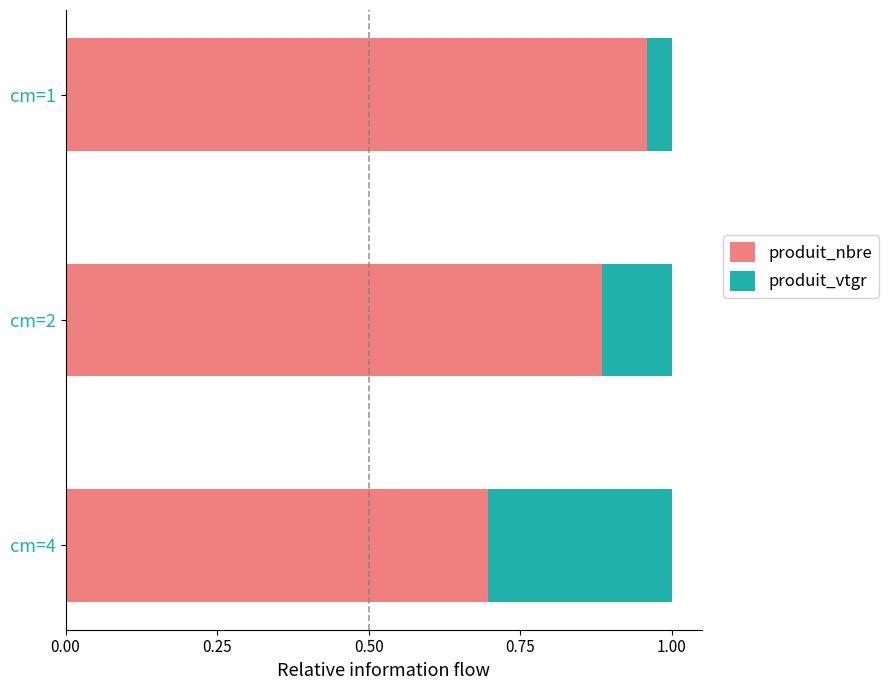

What is the sum of all produit_nbre values?

2.5